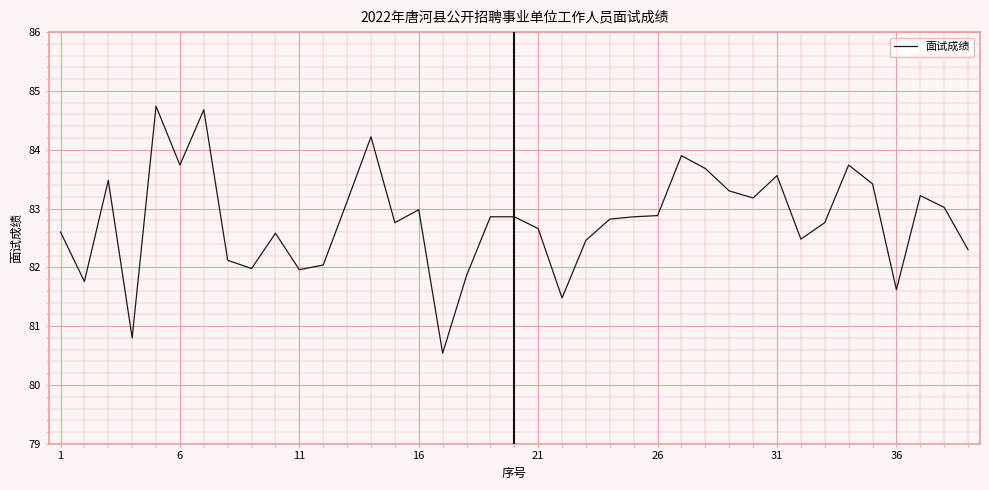

How many lines are shown in the chart?

1